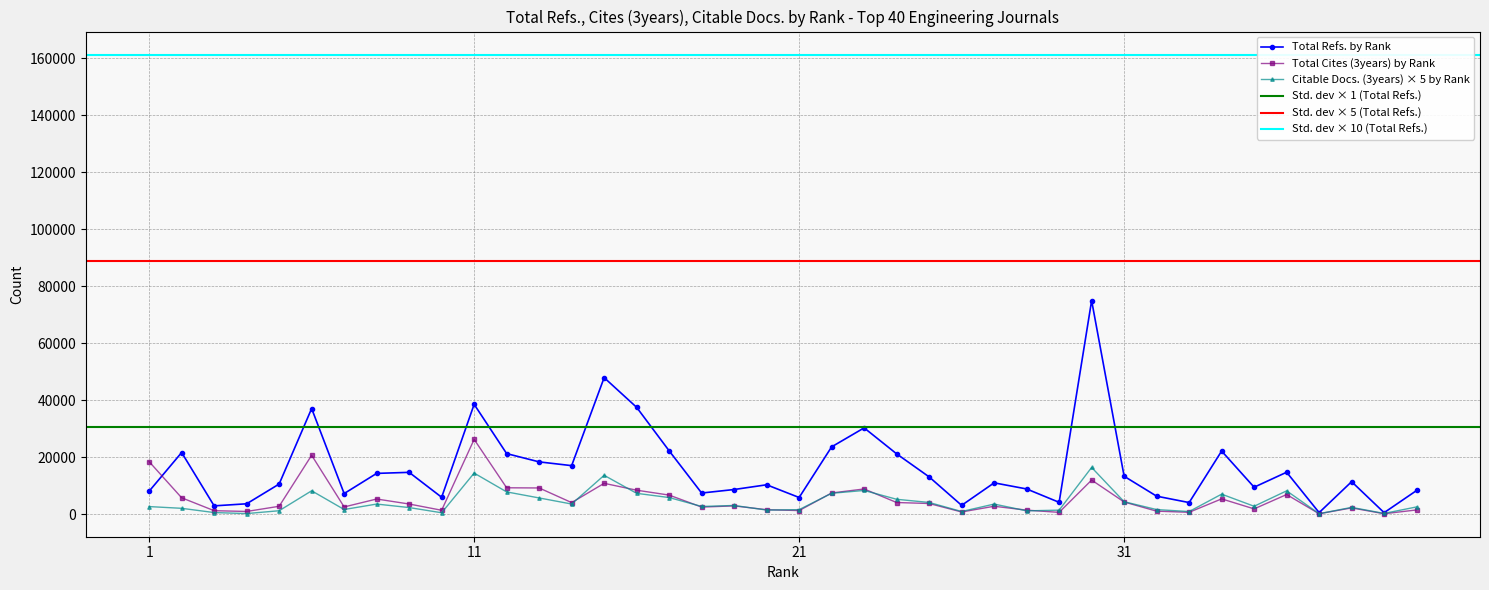

Where is Total Cites (3years) nearest to the value 13239?

30